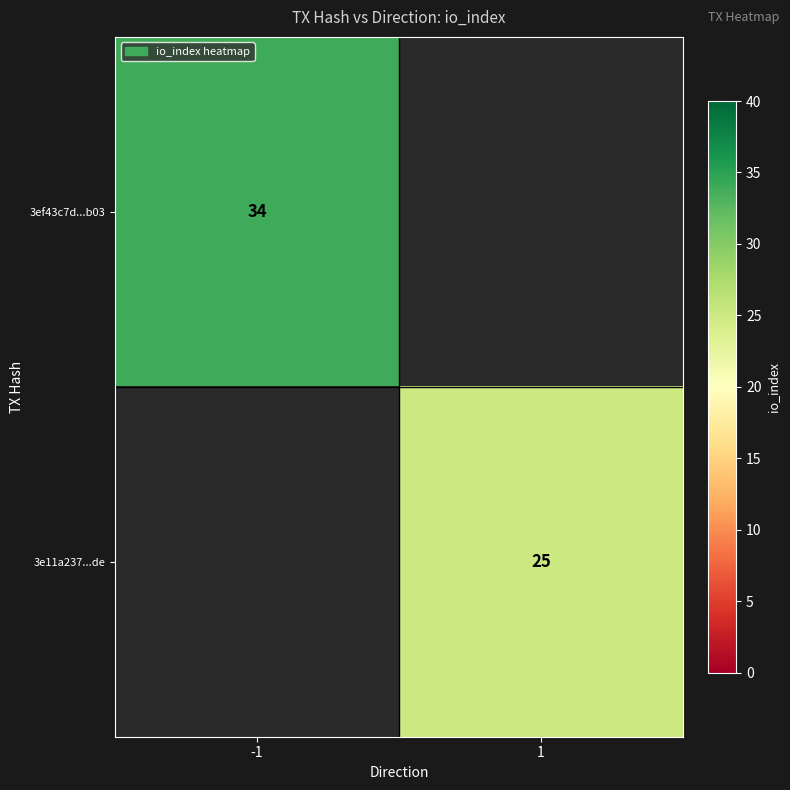

True or false: 3ef43c7d...b03 has a value of 45.3 at -1.

False